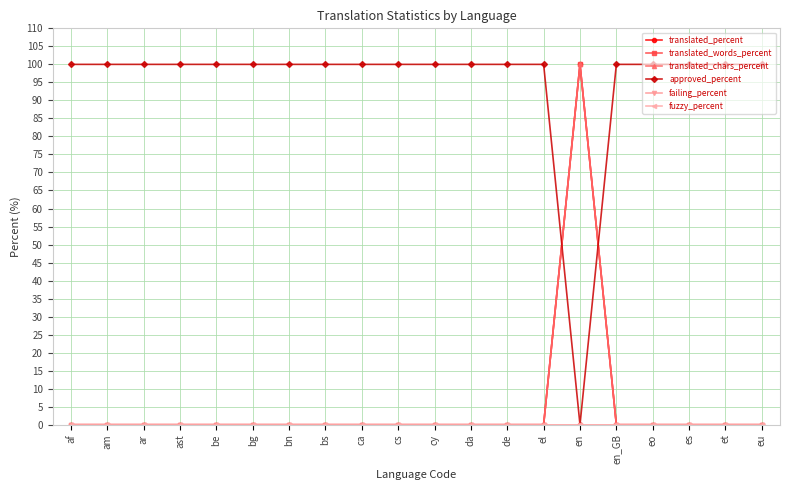

The translated_percent series shows 0 at de. True or false?

True